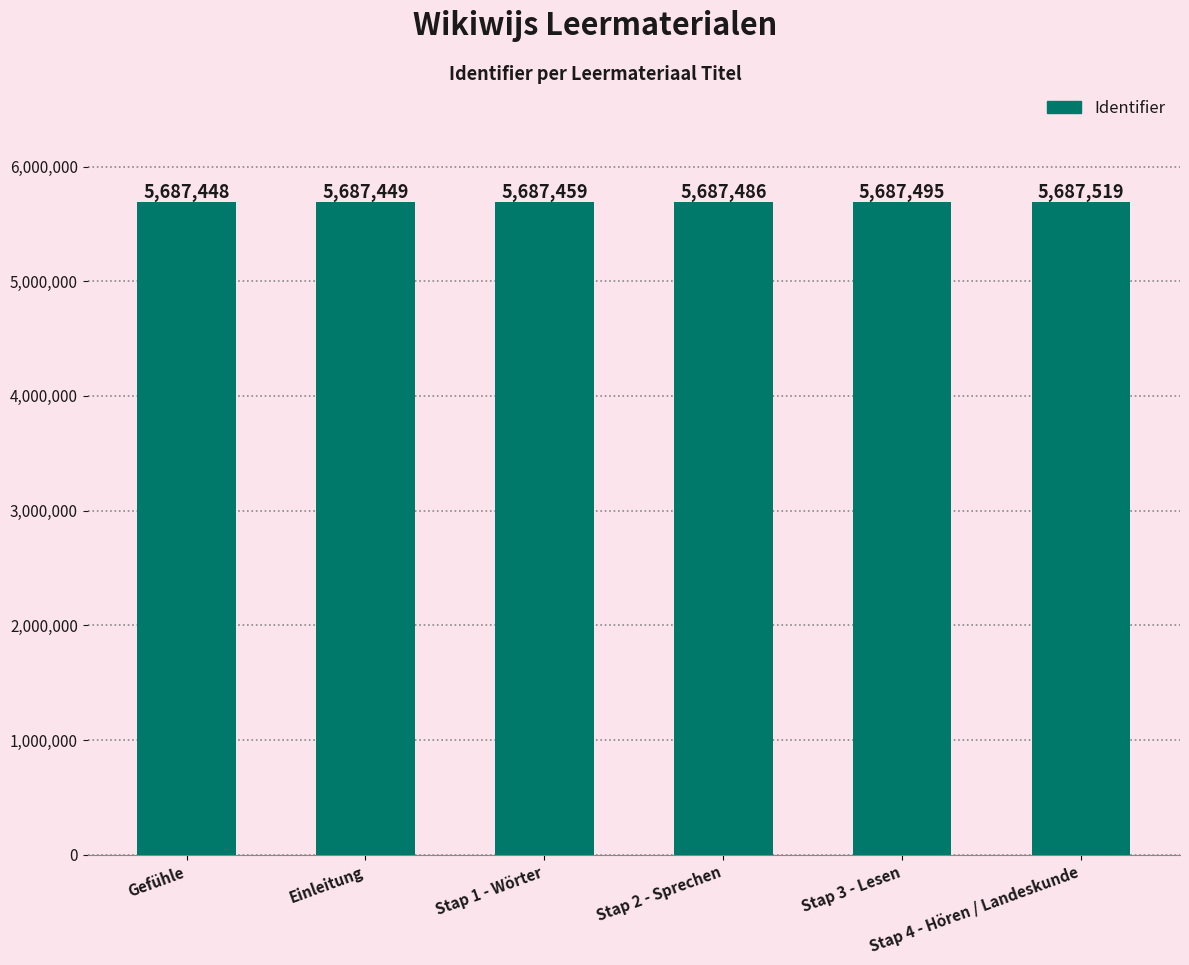

What is the minimum value shown in the chart?

5687448